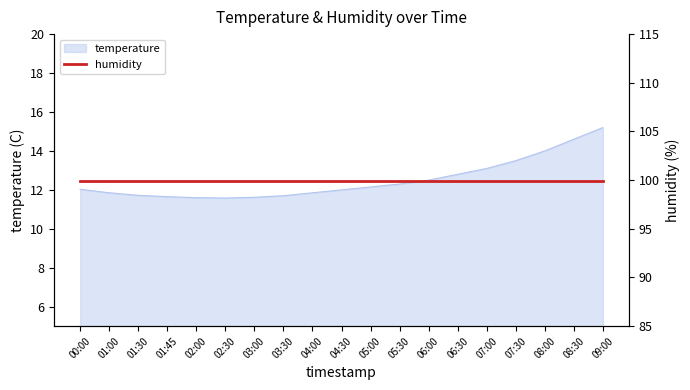

The chart shows a value of 14.0 at 08:00. True or false?

True